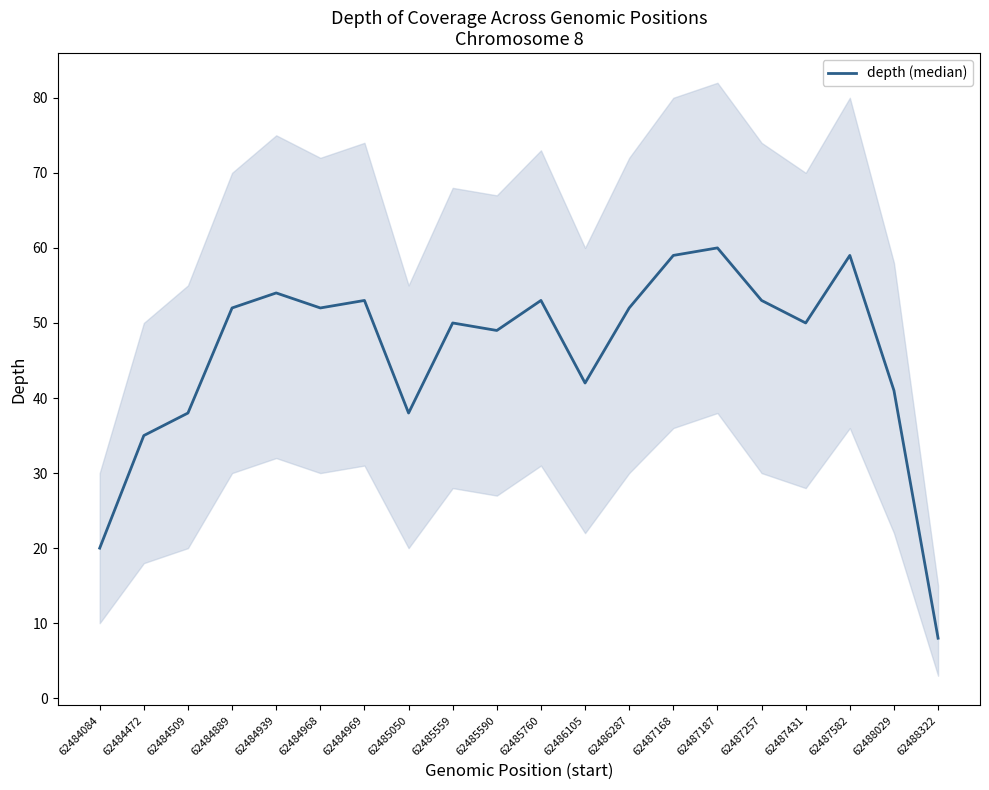

How many distinct data groups are displayed?

1